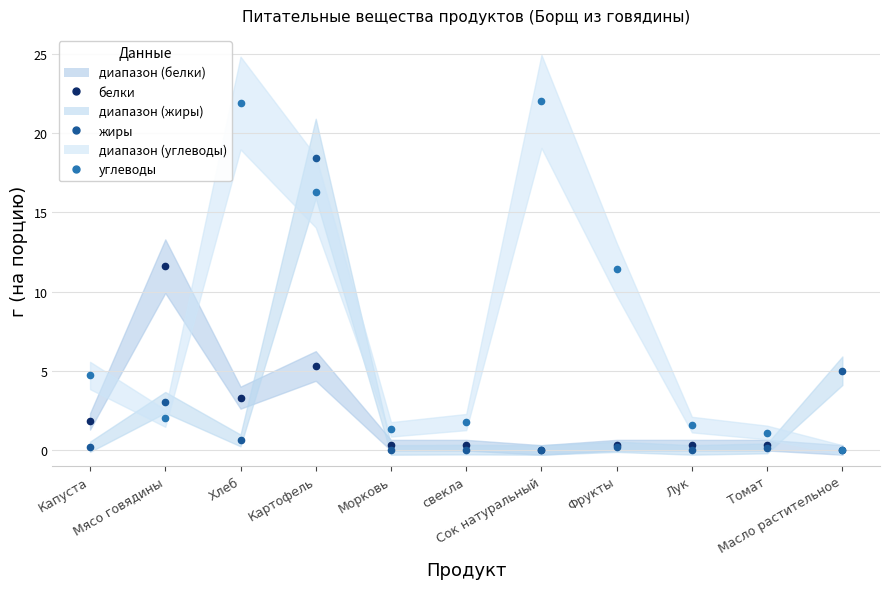

How many lines are shown in the chart?

3